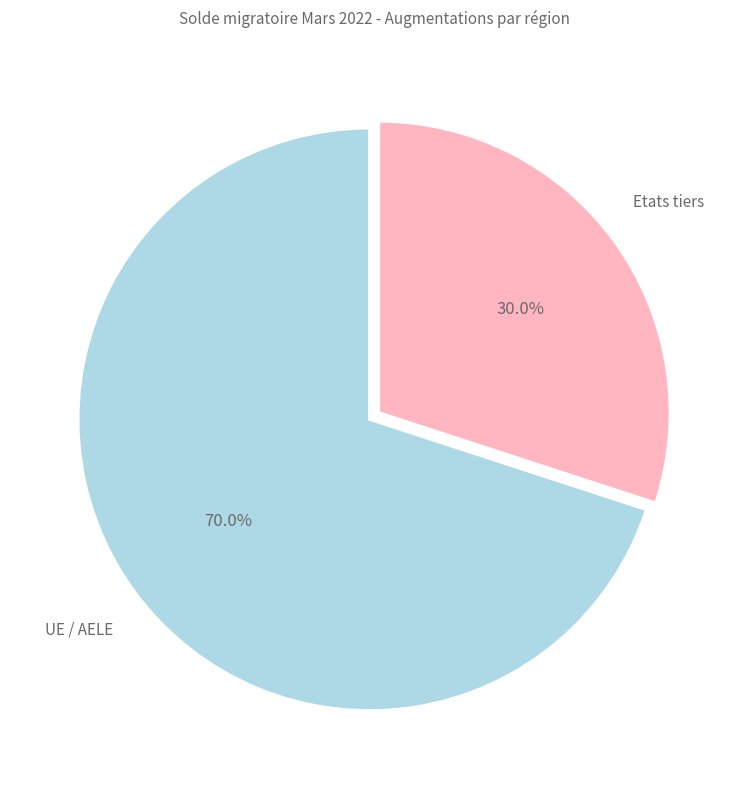

Which slice represents more than half of the pie?

UE / AELE